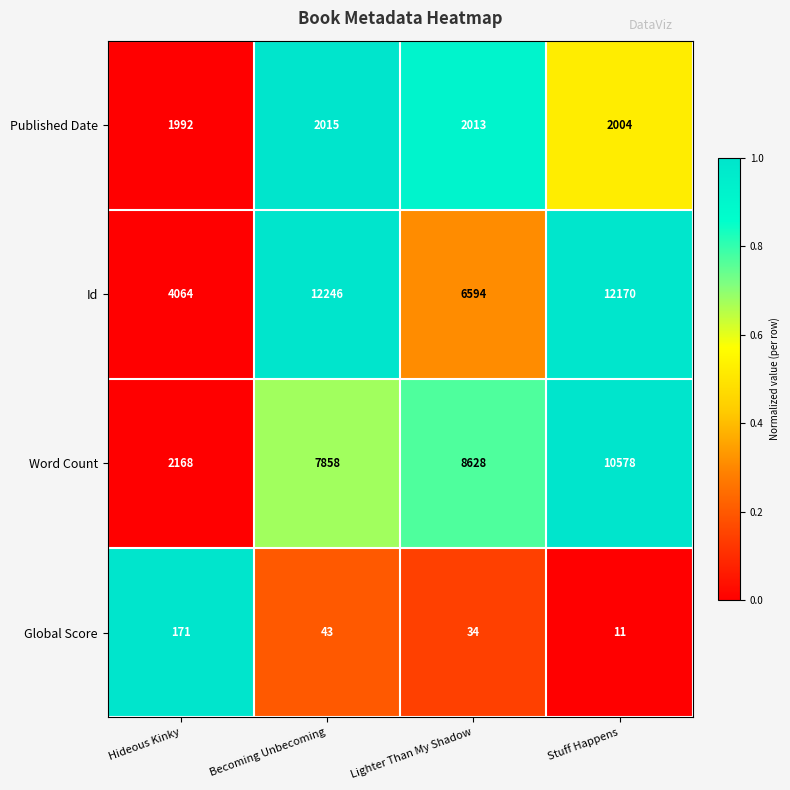

Which category has the lowest value in the Id series?

Hideous Kinky